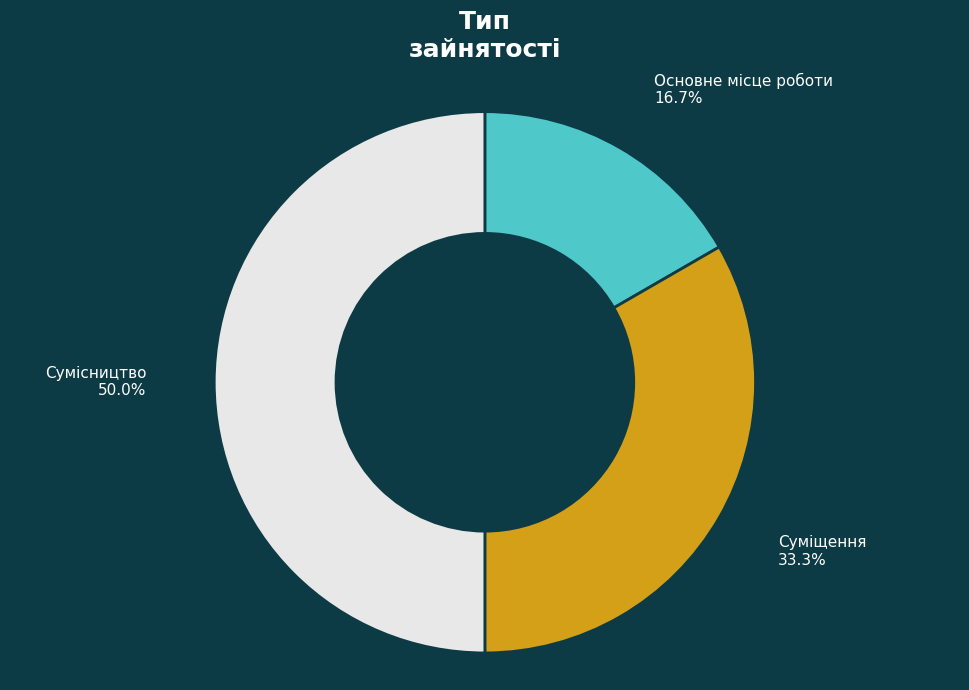

To the nearest percent, what is the difference between the Суміщення and Основне місце роботи slice percentages?

17%